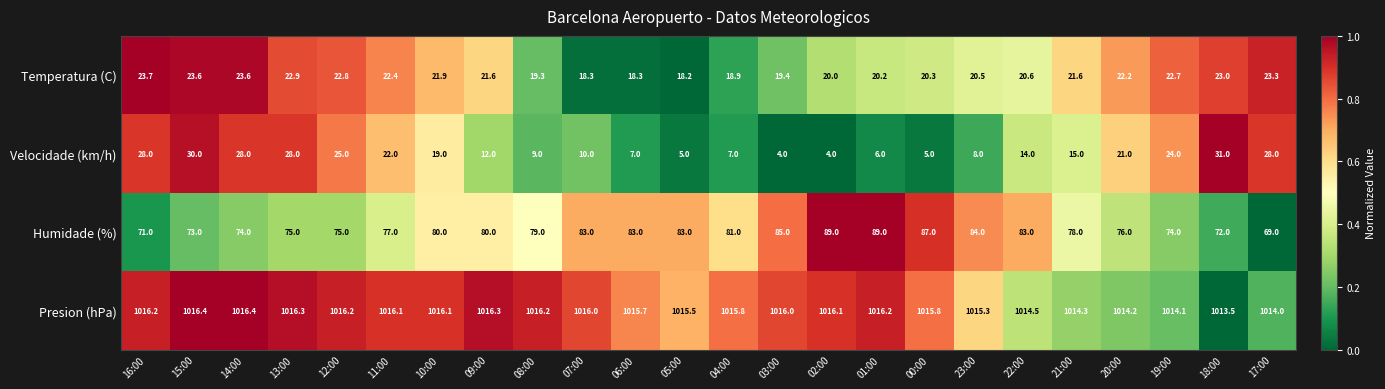

Is the value of Presion (hPa) at 03:00 greater than the value of Temperatura (C) at 06:00?

Yes